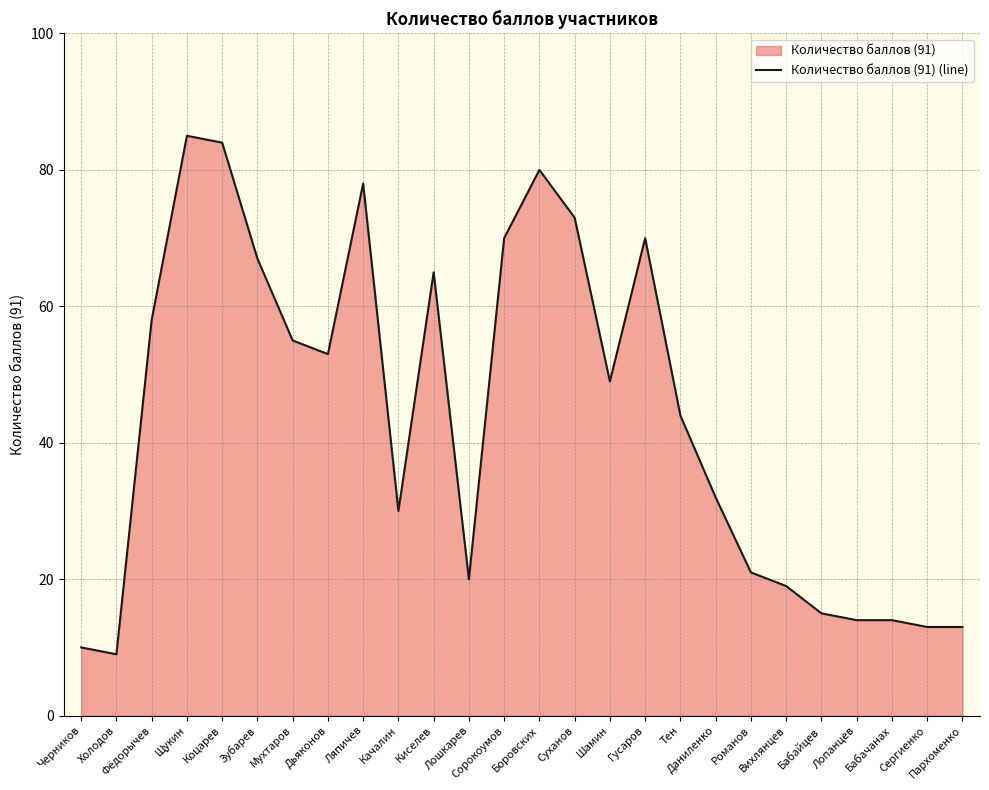

Reading left to right, transcribe all the data shown in this chart.

Черников=10	Холодов=9	Фёдорычев=58	Щукин=85	Коцарев=84	Зубарев=67	Мухтаров=55	Дьяконов=53	Ляпичев=78	Качалин=30	Киселев=65	Лошкарев=20	Сорокоумов=70	Боровских=80	Суханов=73	Шамин=49	Гусаров=70	Тен=44	Даниленко=32	Романов=21	Вихлянцев=19	Бабайцев=15	Лопанцев=14	Бабачанах=14	Сергиенко=13	Пархоменко=13